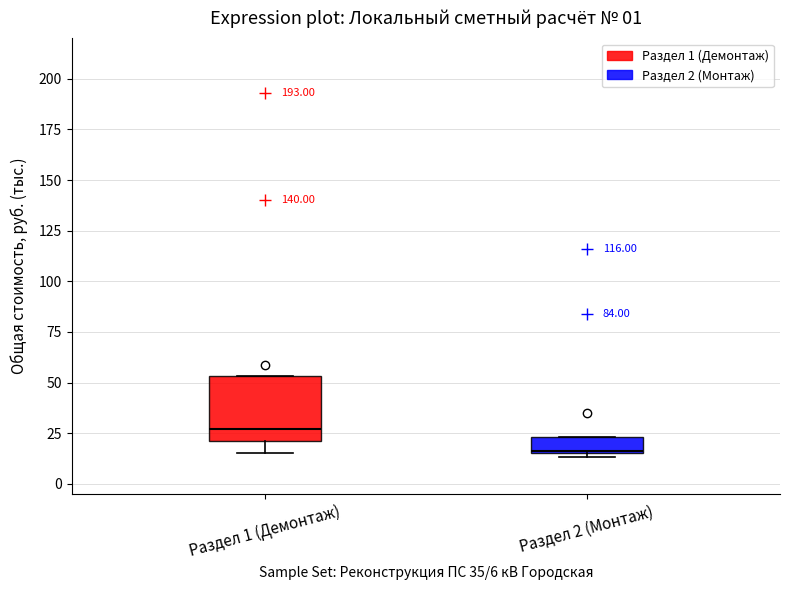

Where is the lower edge of the box for Раздел 2 (Монтаж) on the y-axis? The values are not printed on the chart, so give them approximately, as read against the axis.

15